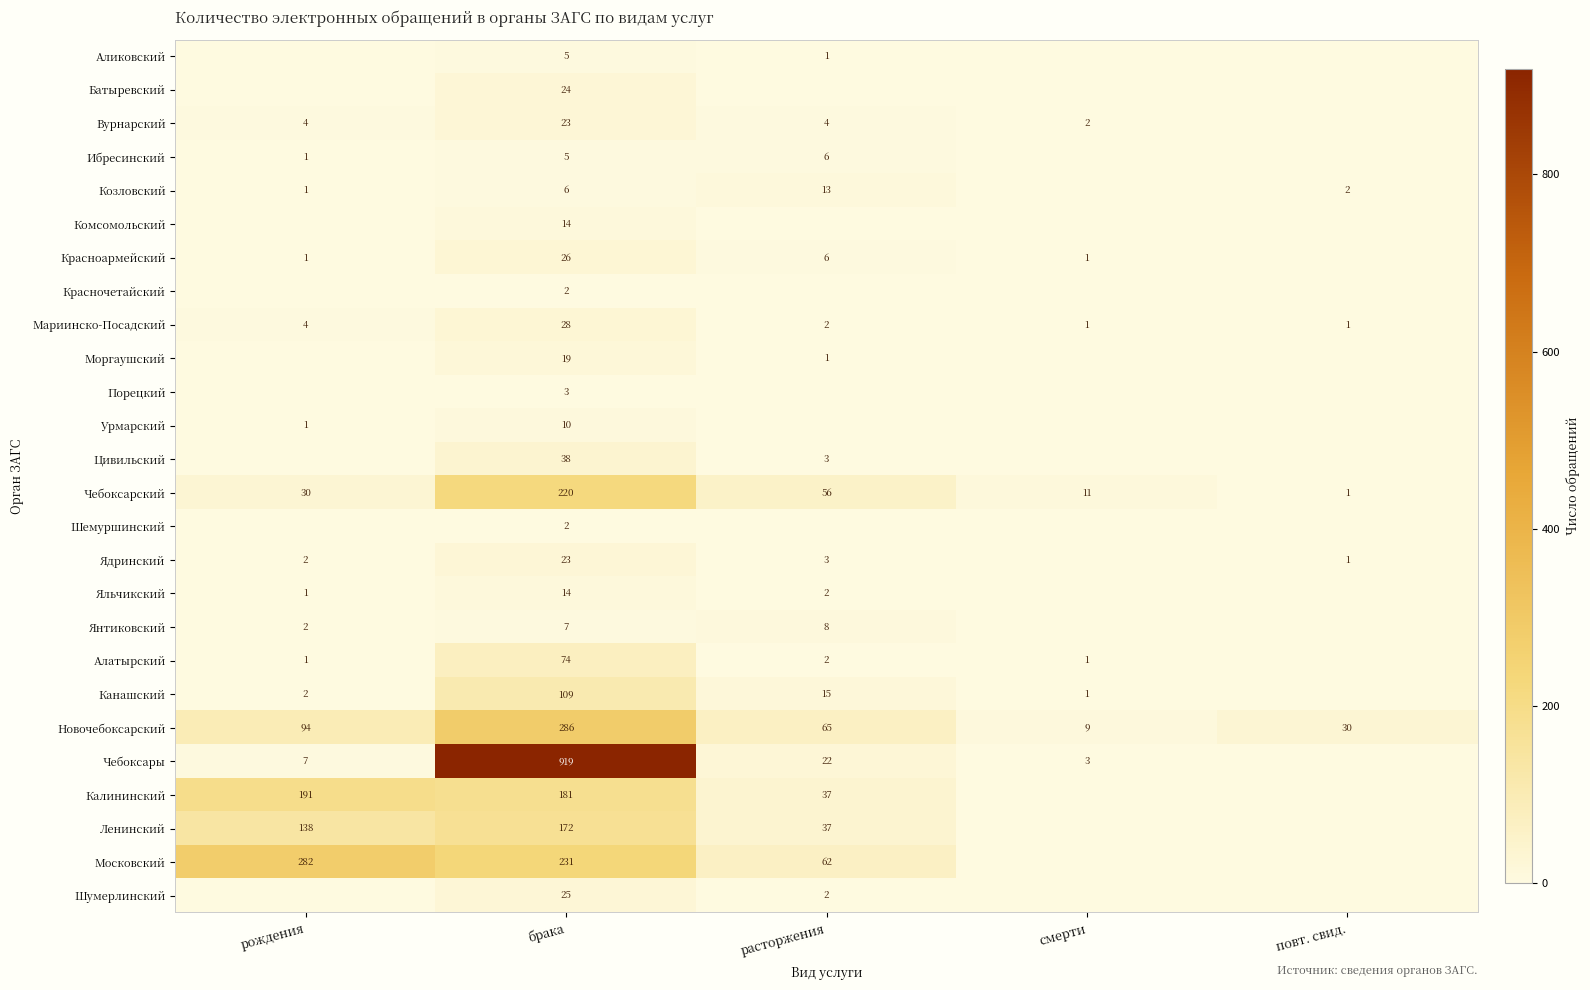

What is the maximum value for Новочебоксарский?

286